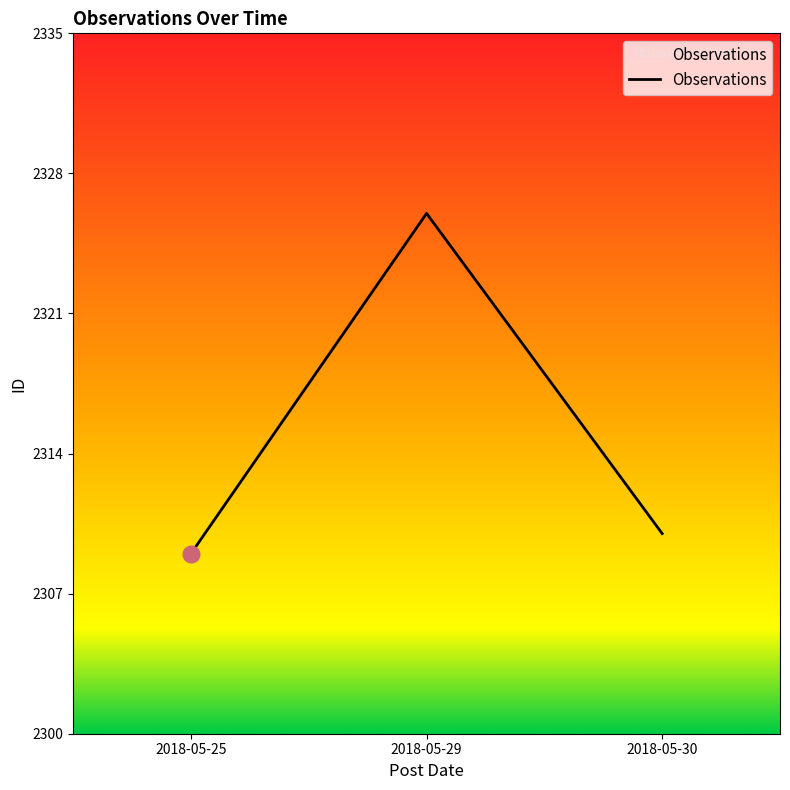

How many lines are shown in the chart?

1